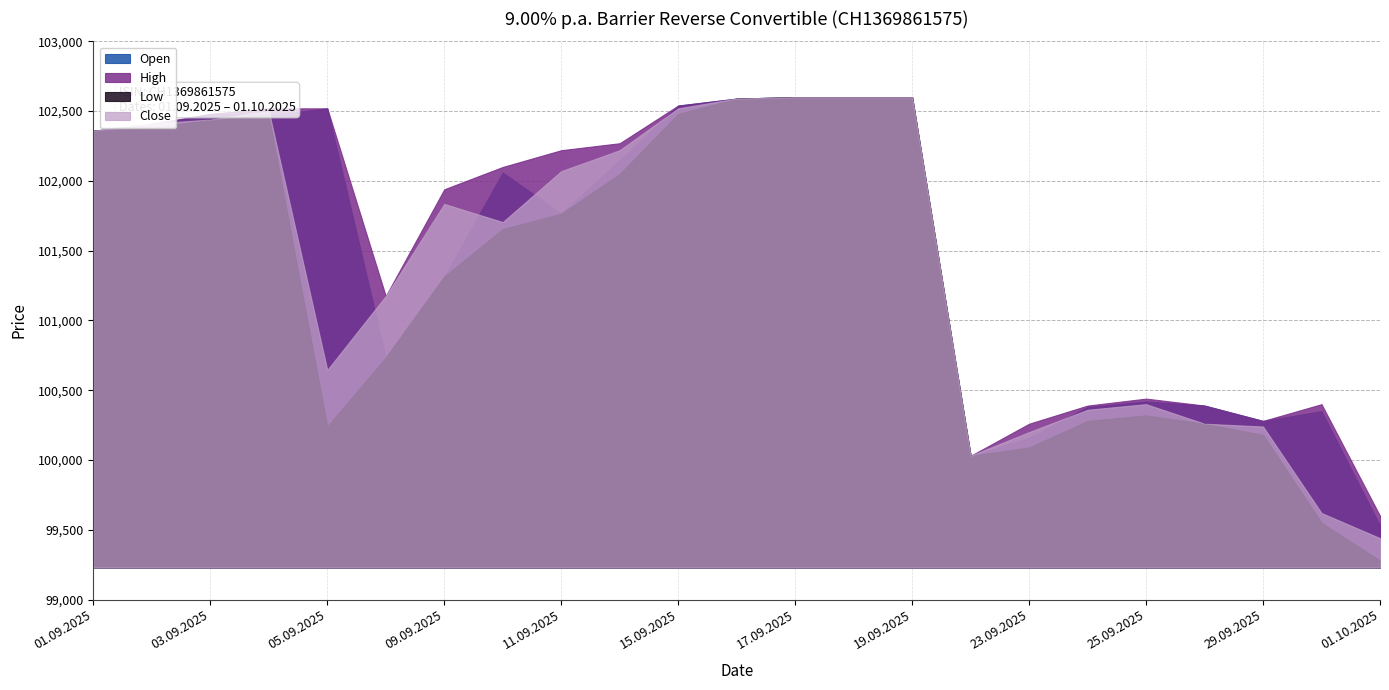

How many lines are shown in the chart?

4